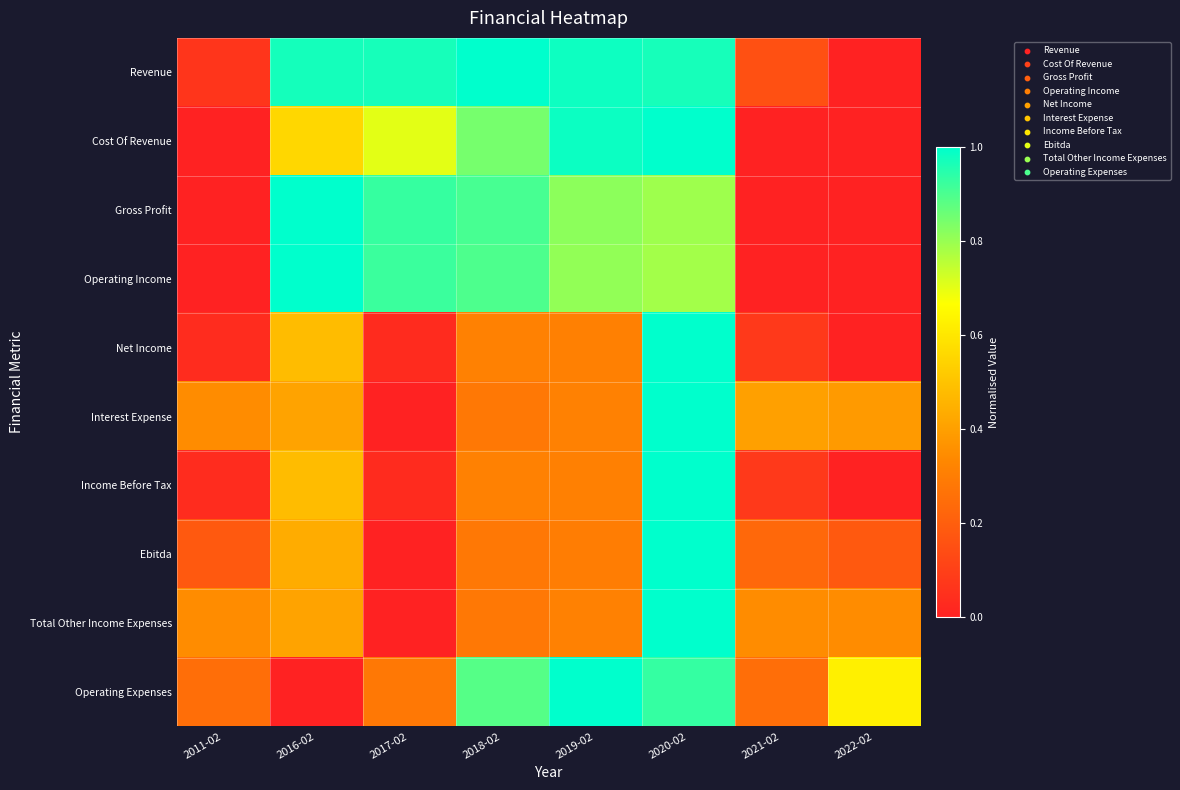

Reading right to left, what are all the values shown in this chart?

Revenue: 2022-02=0.0	2021-02=0.2	2020-02=1.0	2019-02=1.0	2018-02=1.0	2017-02=1.0	2016-02=1.0	2011-02=0.1
Cost Of Revenue: 2022-02=0.0	2021-02=0.0	2020-02=1.0	2019-02=1.0	2018-02=0.8	2017-02=0.7	2016-02=0.6	2011-02=0.0
Gross Profit: 2022-02=0.0	2021-02=0.0	2020-02=0.8	2019-02=0.8	2018-02=0.9	2017-02=0.9	2016-02=1.0	2011-02=0.0
Operating Income: 2022-02=0.0	2021-02=0.0	2020-02=0.8	2019-02=0.8	2018-02=0.9	2017-02=0.9	2016-02=1.0	2011-02=0.0
Net Income: 2022-02=0.0	2021-02=0.1	2020-02=1.0	2019-02=0.3	2018-02=0.3	2017-02=0.0	2016-02=0.5	2011-02=0.0
Interest Expense: 2022-02=0.4	2021-02=0.4	2020-02=1.0	2019-02=0.3	2018-02=0.3	2017-02=0.0	2016-02=0.4	2011-02=0.3
Income Before Tax: 2022-02=0.0	2021-02=0.1	2020-02=1.0	2019-02=0.3	2018-02=0.3	2017-02=0.0	2016-02=0.5	2011-02=0.0
Ebitda: 2022-02=0.2	2021-02=0.2	2020-02=1.0	2019-02=0.3	2018-02=0.3	2017-02=0.0	2016-02=0.4	2011-02=0.2
Total Other Income Expenses: 2022-02=0.3	2021-02=0.3	2020-02=1.0	2019-02=0.3	2018-02=0.3	2017-02=0.0	2016-02=0.4	2011-02=0.3
Operating Expenses: 2022-02=0.6	2021-02=0.3	2020-02=0.9	2019-02=1.0	2018-02=0.9	2017-02=0.3	2016-02=0.0	2011-02=0.3